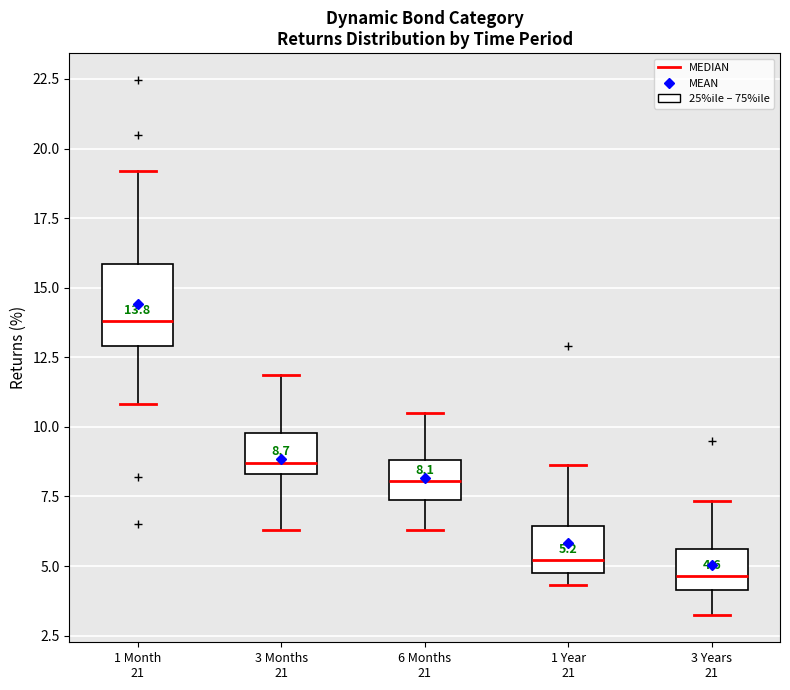

Which box's median line is the highest?

1 Month 21